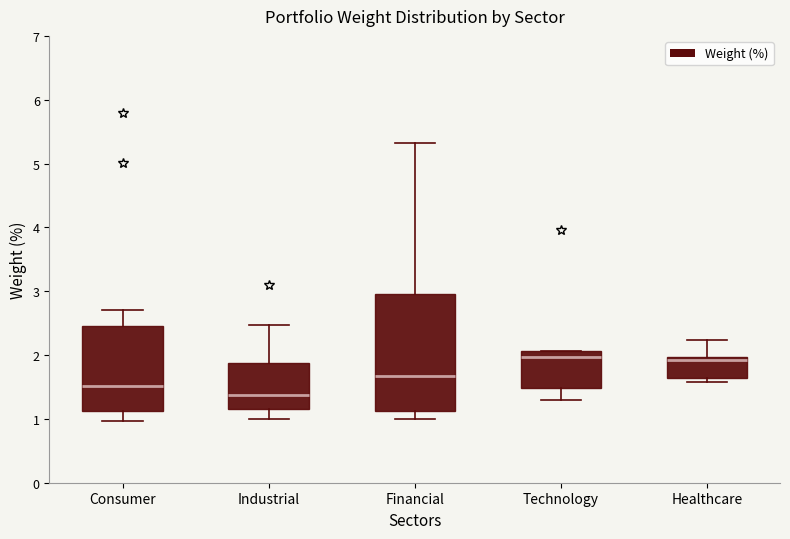

Which box's median line is the lowest?

Industrial